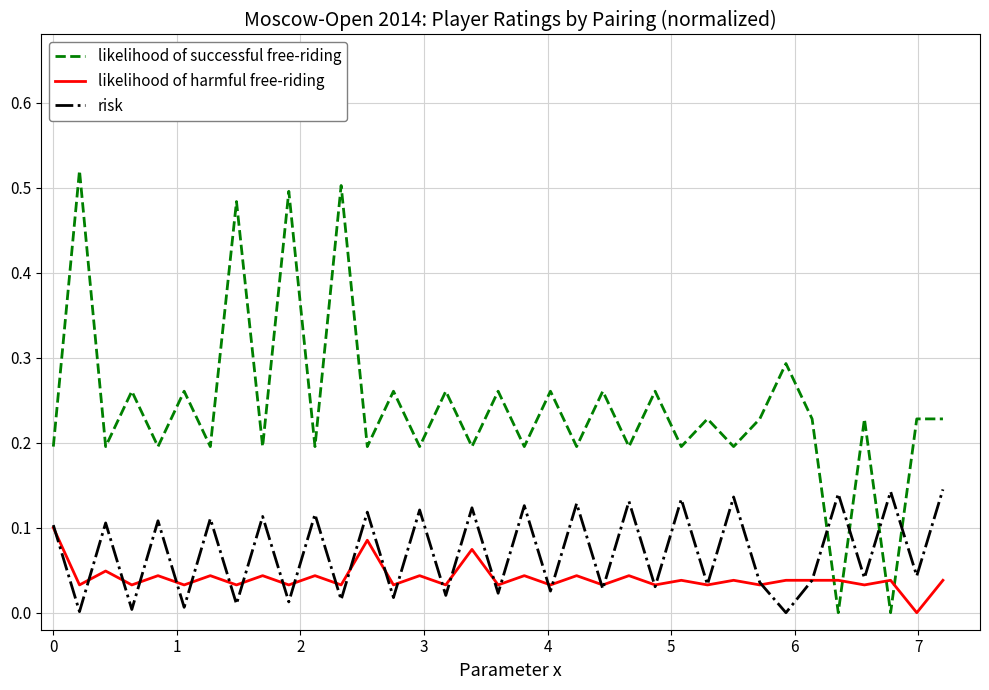

Rank the series by their maximum value, from lowest to highest.

likelihood of harmful free-riding, risk, likelihood of successful free-riding